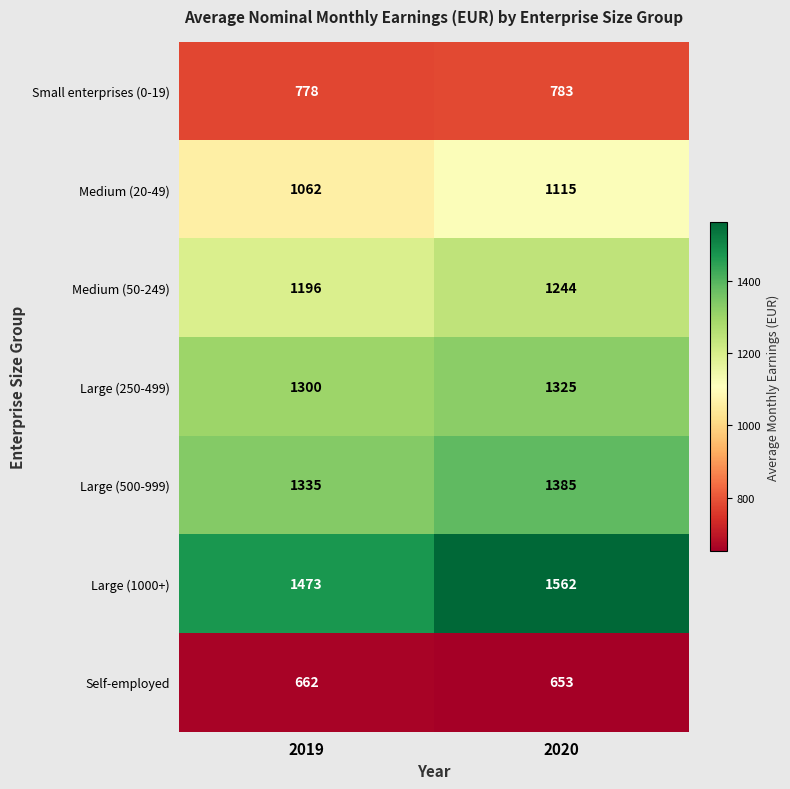

True or false: Large (500-999) has a value of 2183 at 2019.

False